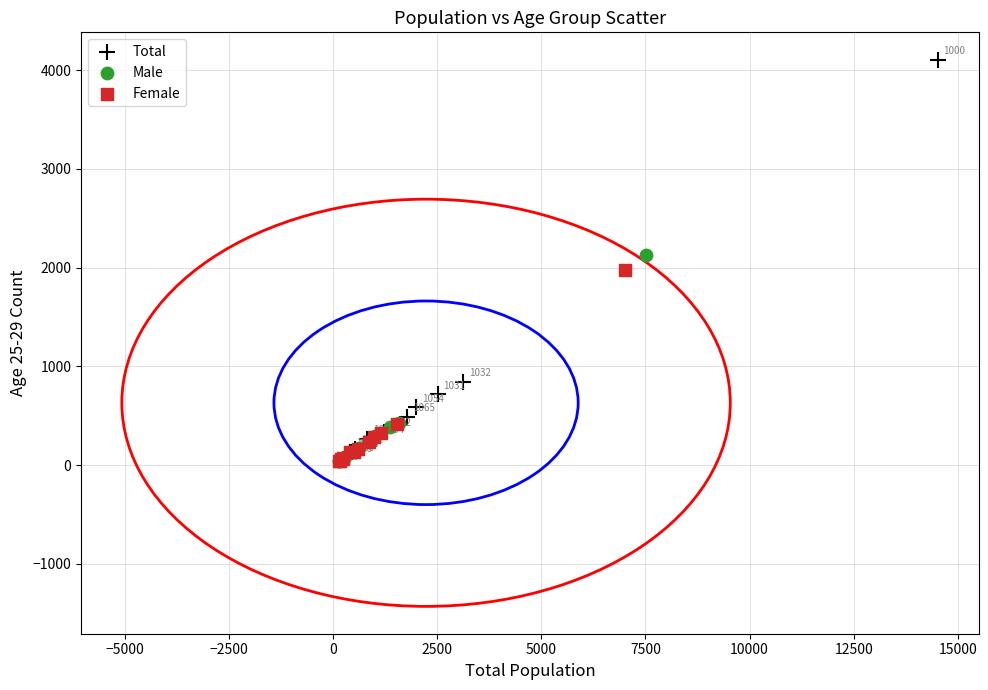

Which series has the widest spread of Y values?

Total